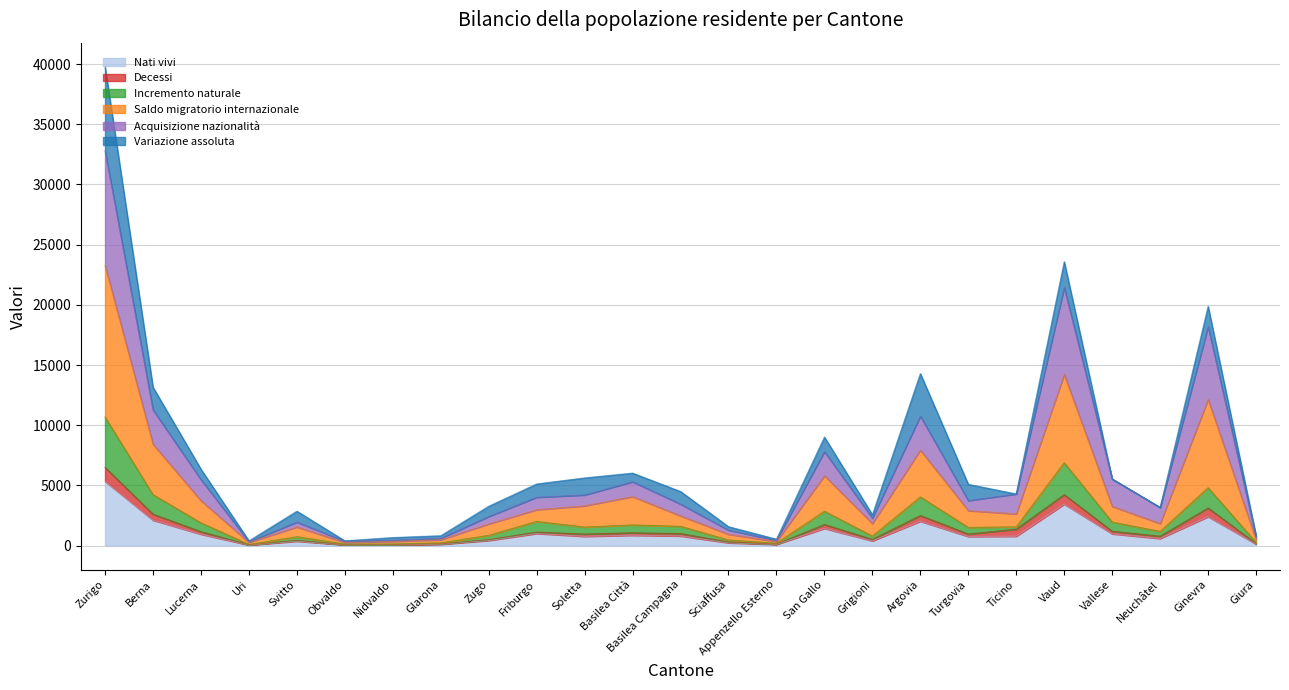

At which category is the sum across all series the highest?

Zurigo